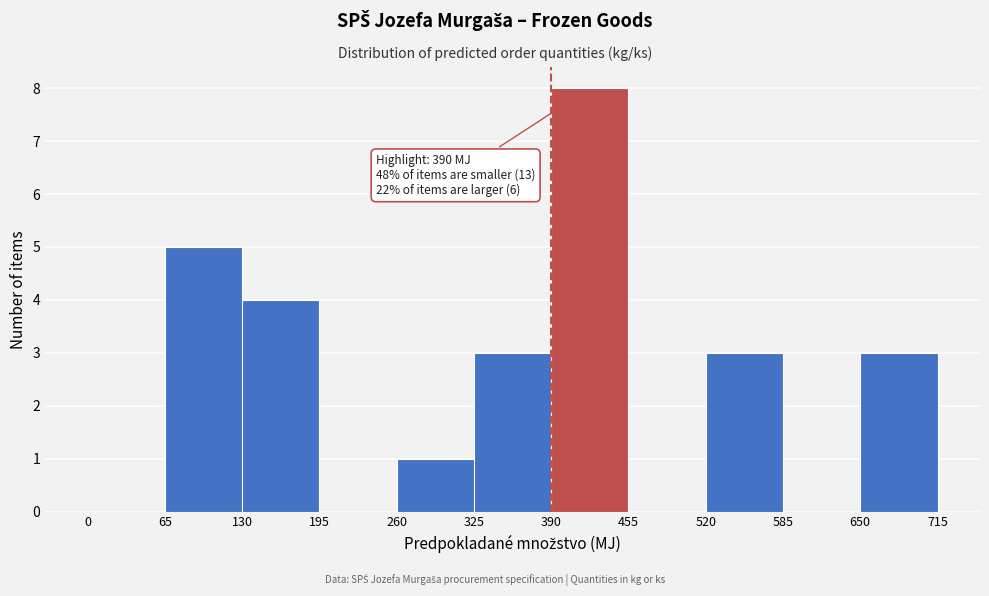

Over which range of the x-axis is the bar tallest?

390 to 455